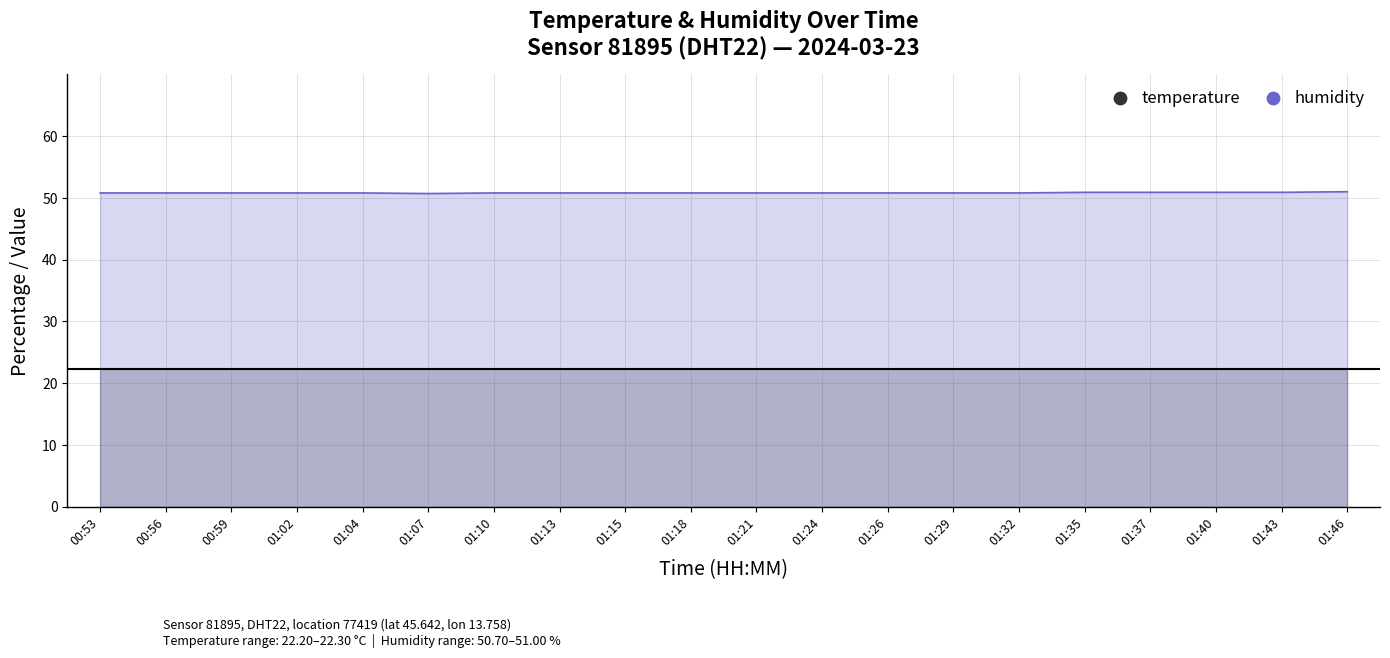

What are all the series names shown in the legend?

temperature, humidity